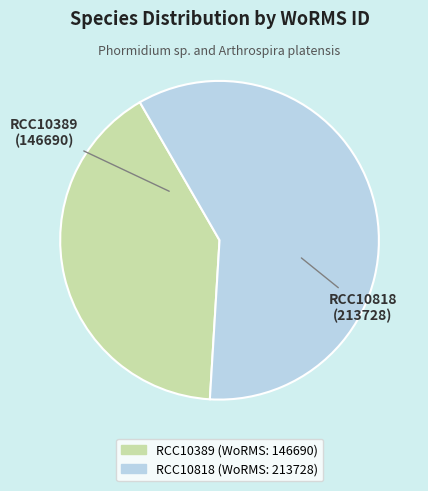

Is the sum of RCC10389 and RCC10818 greater than half?

Yes